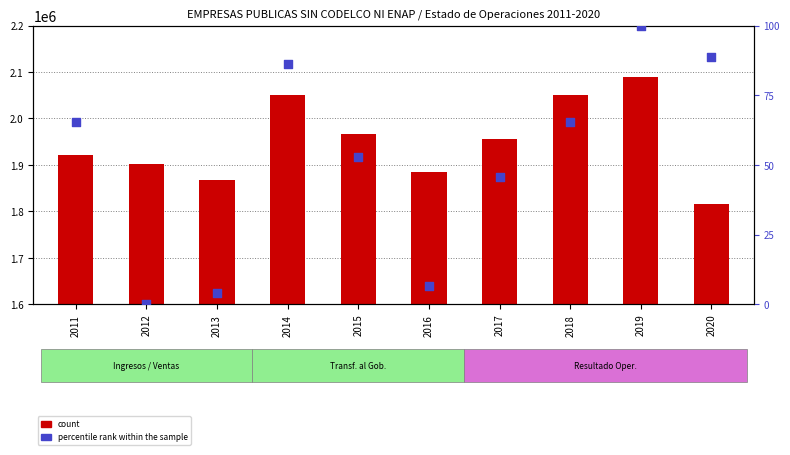

Is the value of count at 2015 greater than the value of percentile rank within the sample at 2016?

Yes